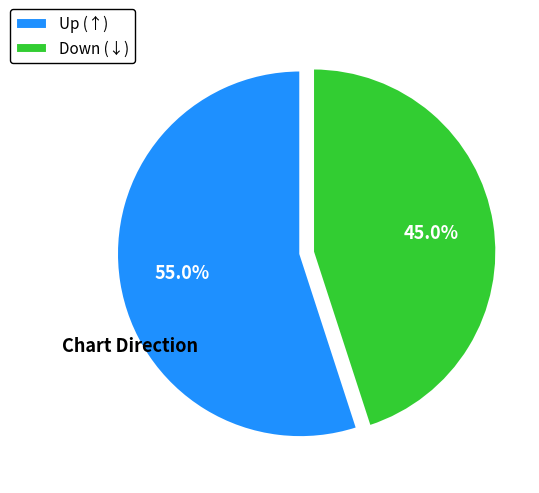

How much of the chart is everything except Up (↑)?

45.0%